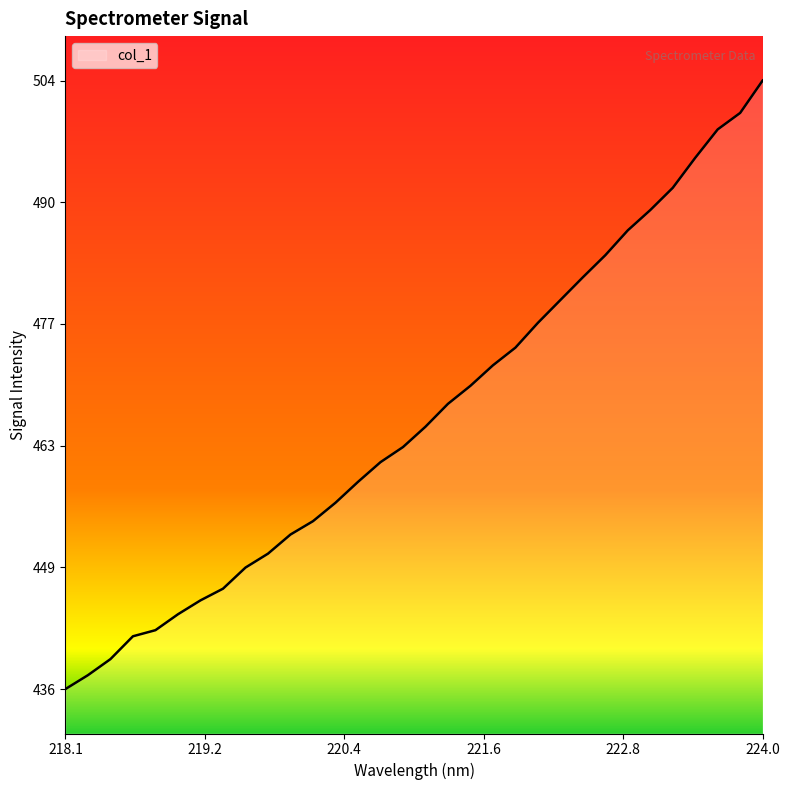

What is the difference between the maximum and minimum values?

68.5